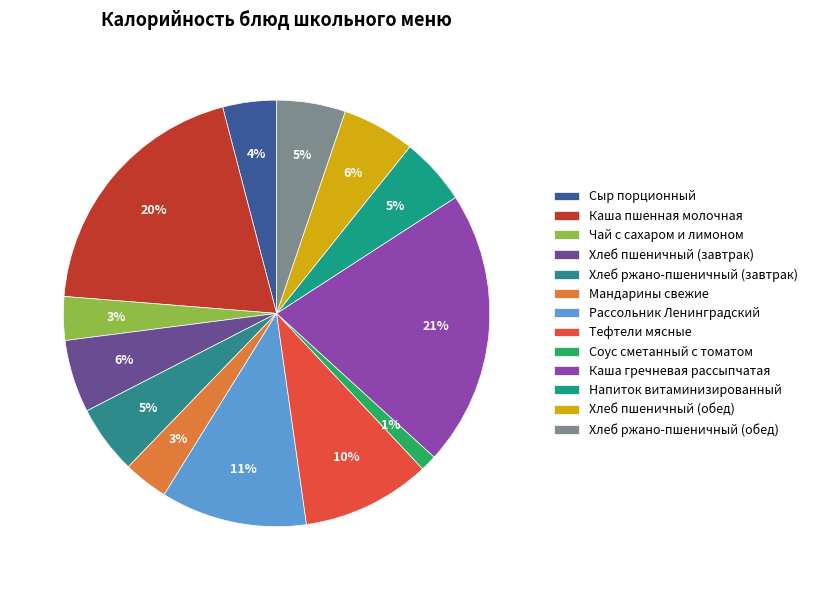

Does Чай с сахаром и лимоном account for over 50% of the chart?

No